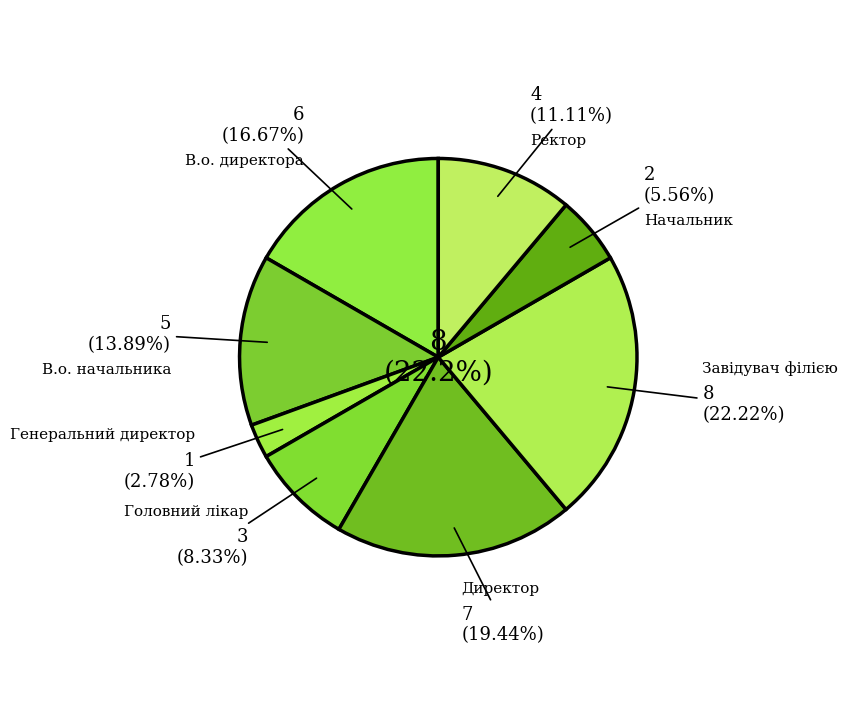

To the nearest percent, what percentage of the pie is Завідувач філією?

22%